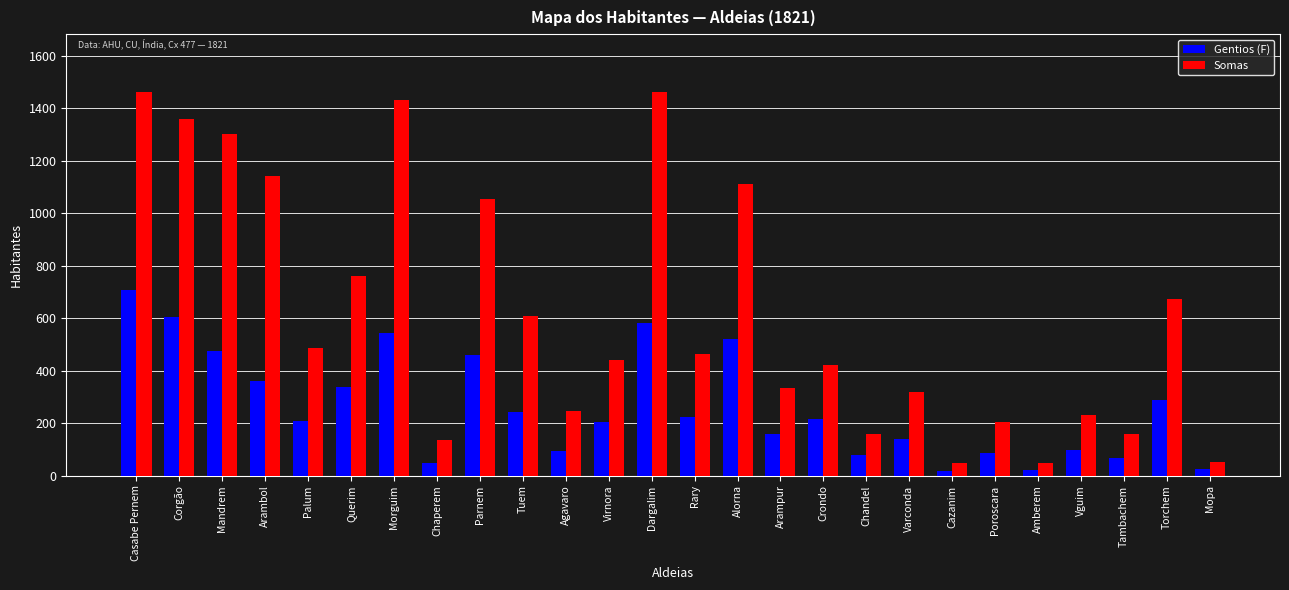

How many data points does each series have?

26